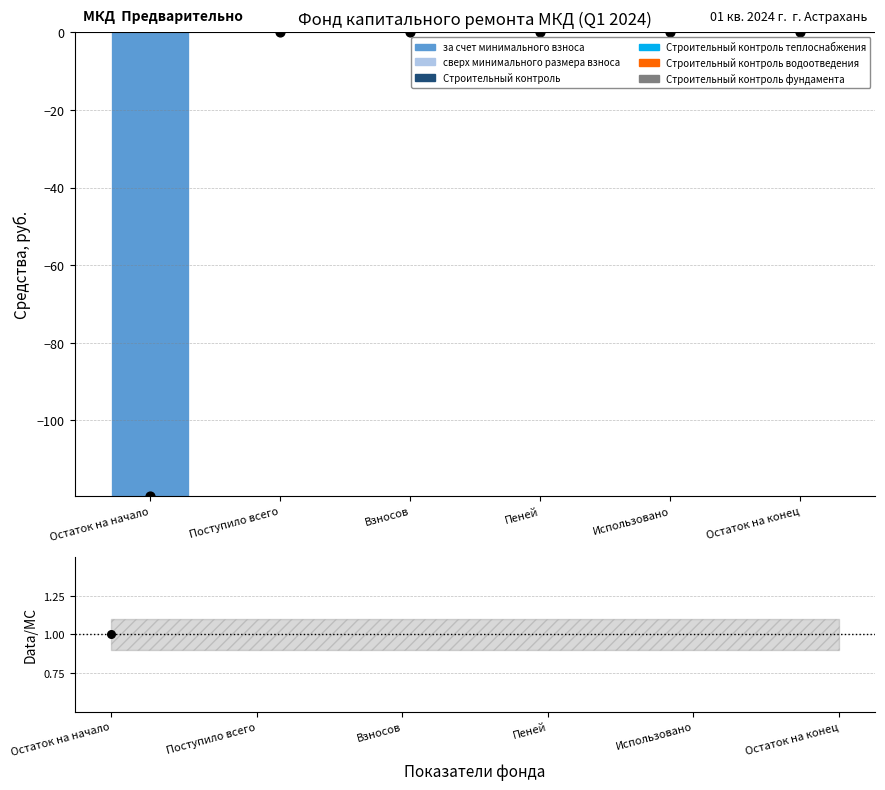

At how many categories does at least one series exceed -63?

6